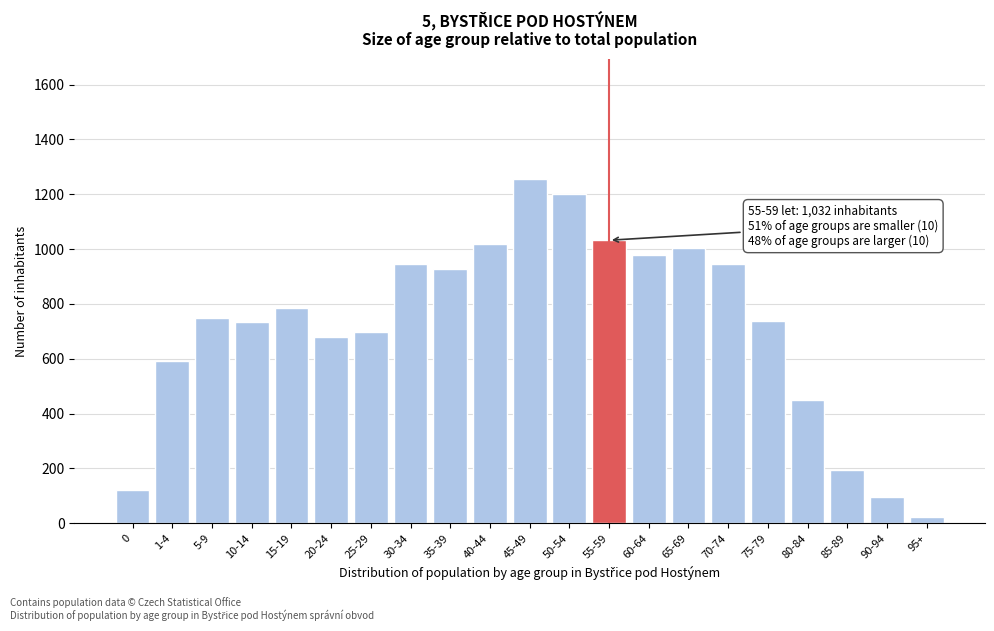

The chart shows a value of 484 at 35-39. True or false?

False